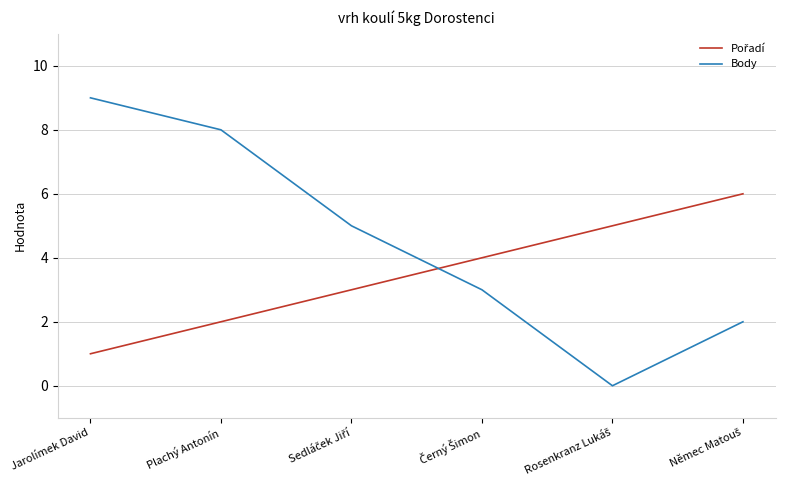

How many Body values are between 2 and 8?

4